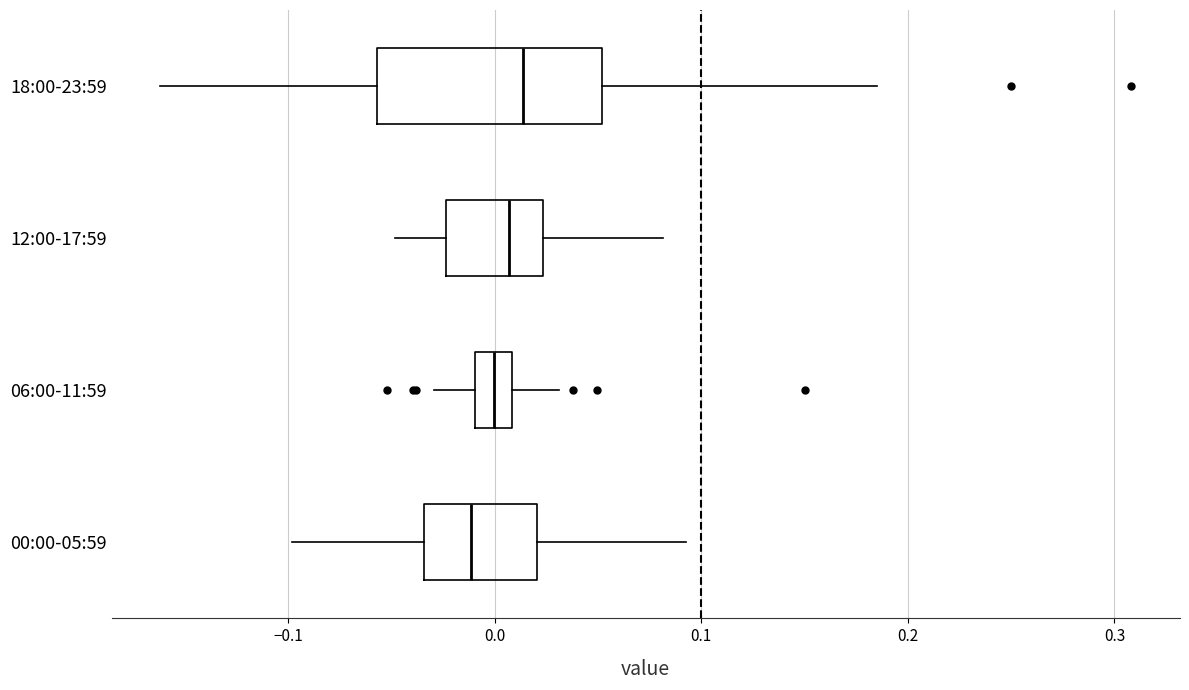

Reading bottom to top, read every box against the x-axis: the position of its median line, the range the box covers, and the ends of its whiskers. The values are not printed on the chart, so give them approximately, as read against the axis.

00:00-05:59: median -0.01, box -0.03 to 0.02, whiskers -0.10 to 0.09
06:00-11:59: median 0.00, box -0.01 to 0.01, whiskers -0.03 to 0.03
12:00-17:59: median 0.01, box -0.02 to 0.02, whiskers -0.05 to 0.08
18:00-23:59: median 0.01, box -0.06 to 0.05, whiskers -0.16 to 0.19